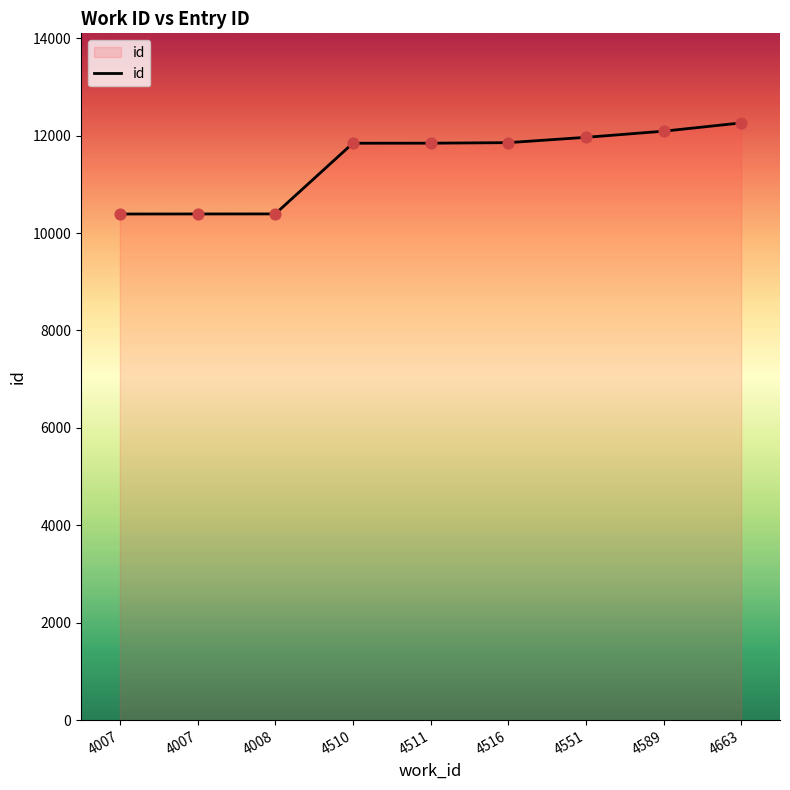

What is the change in value from 4007 to 4511?

+1453